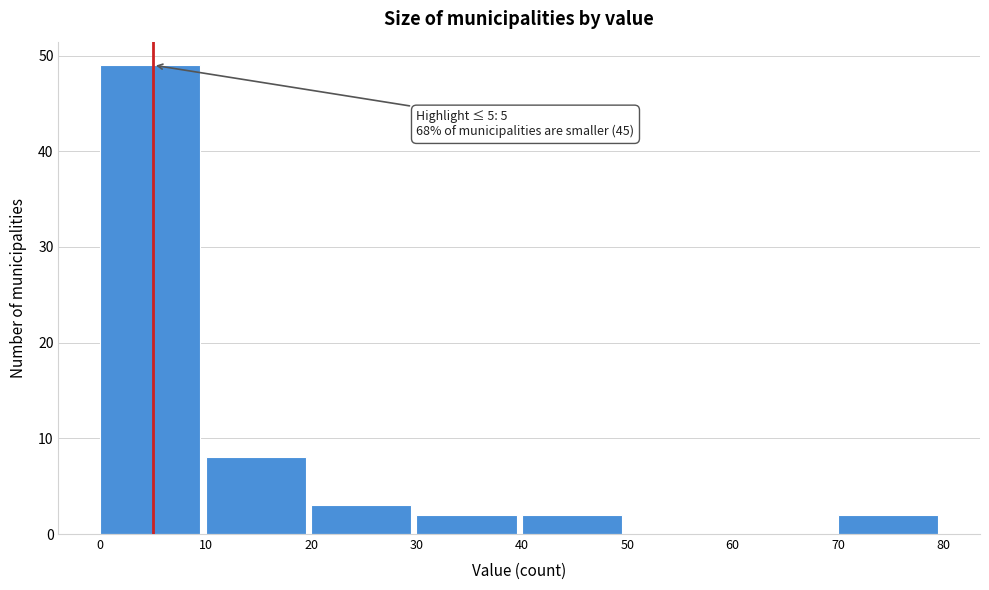

Over which range of the x-axis is the bar tallest?

0 to 10